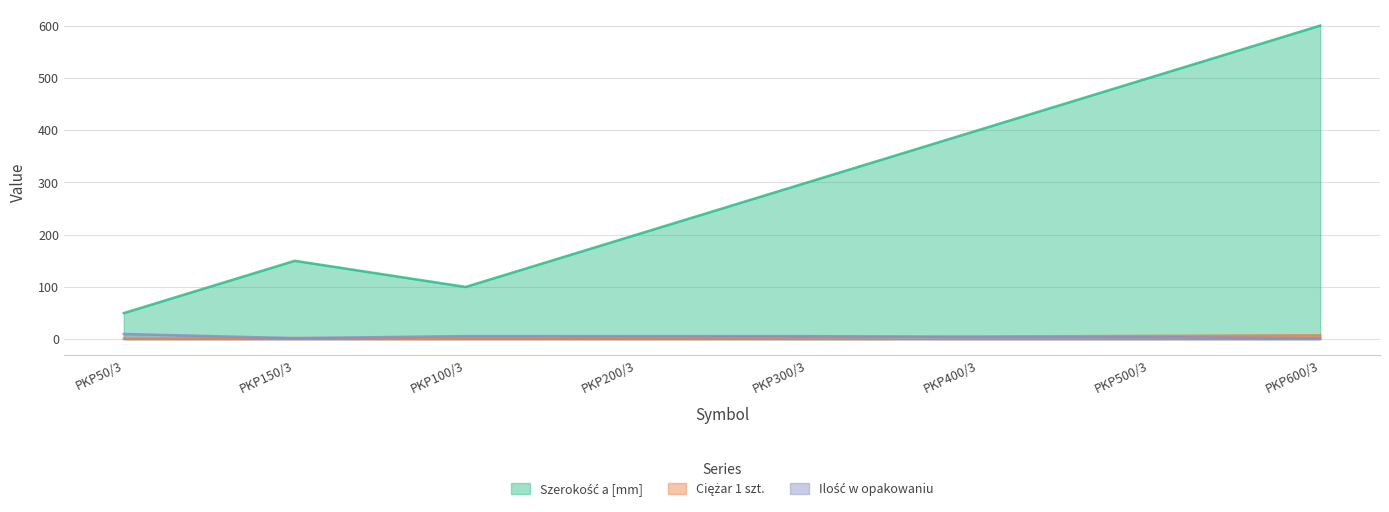

How many values in the Ciężar 1 szt. series exceed 3?

4